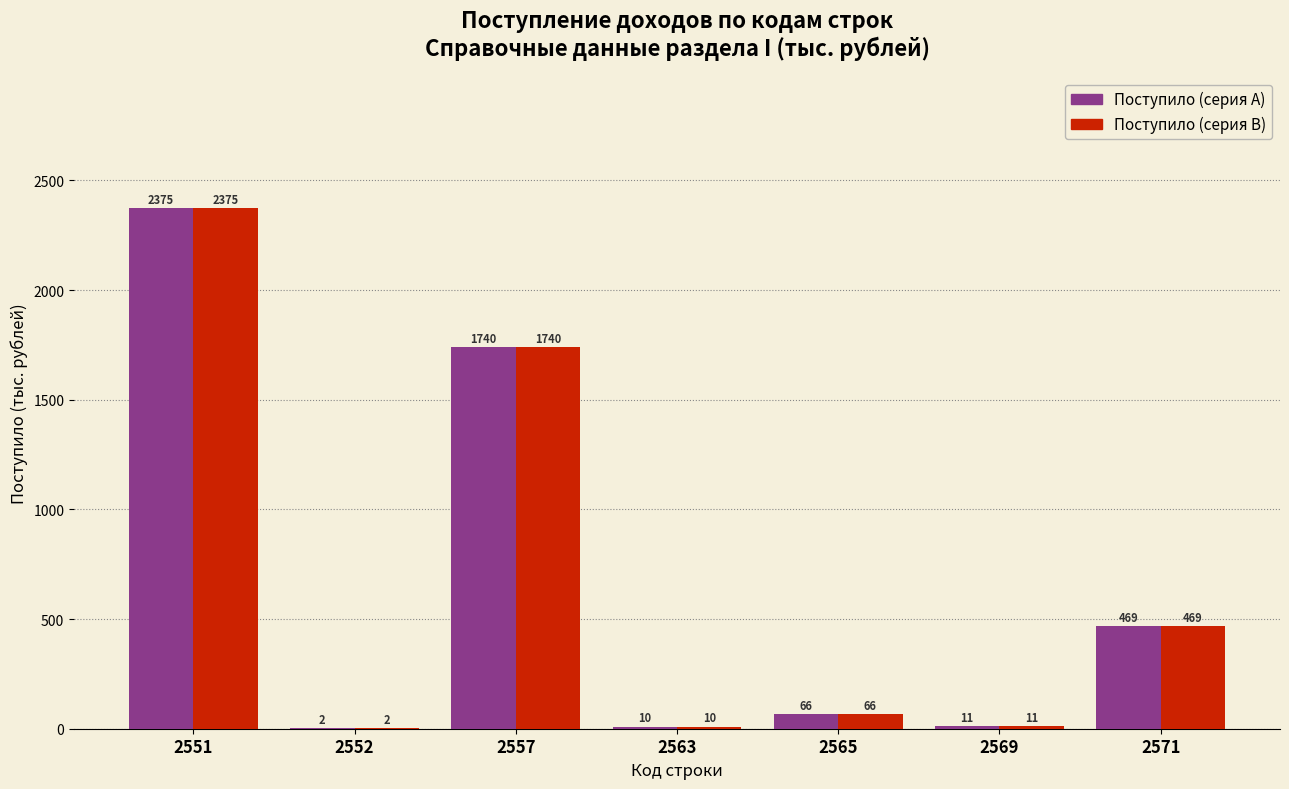

Reading left to right, transcribe all the data shown in this chart.

Поступило (серия A): 2551=2375	2552=2	2557=1740	2563=10	2565=66	2569=11	2571=469
Поступило (серия B): 2551=2375	2552=2	2557=1740	2563=10	2565=66	2569=11	2571=469